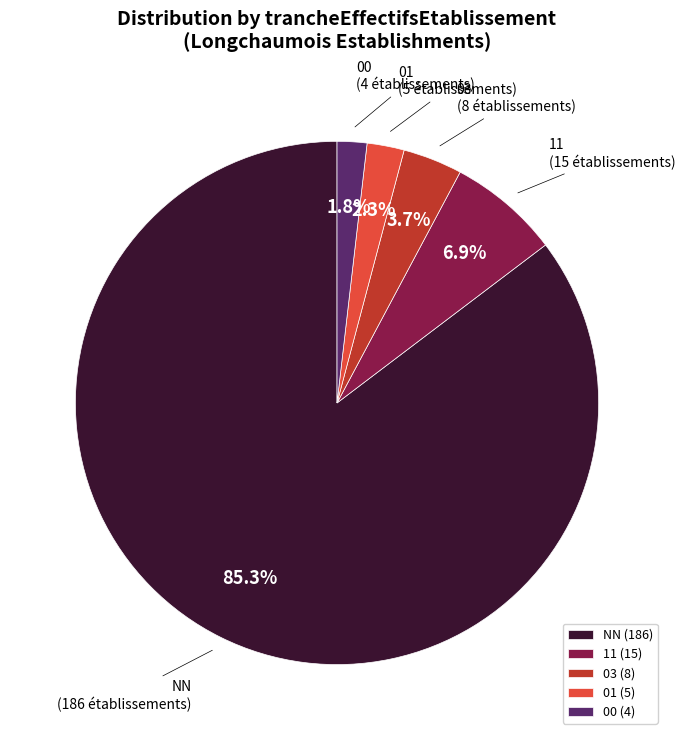

Approximately how many times larger is the value at 00 compared to 03?

0.5